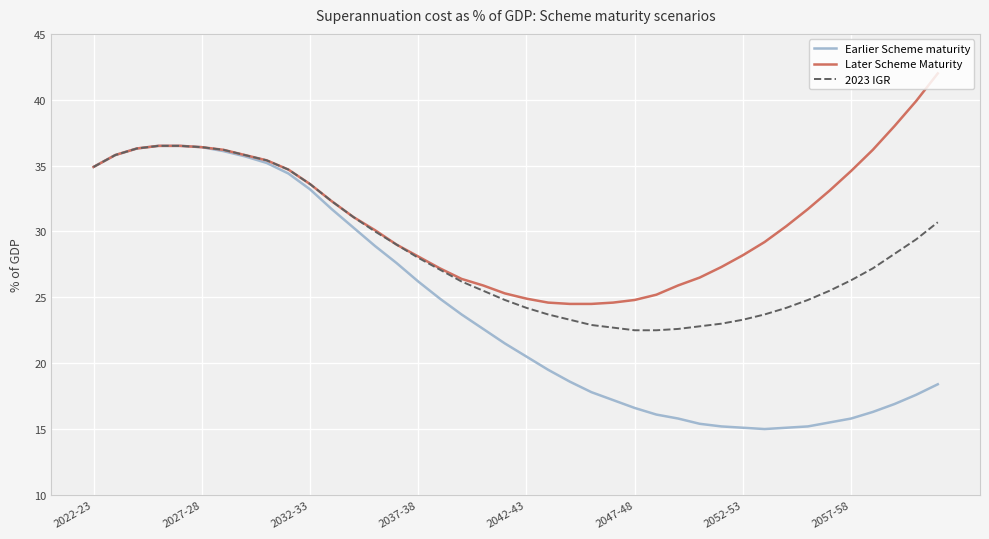

Which series has the largest total across all categories?

Later Scheme Maturity